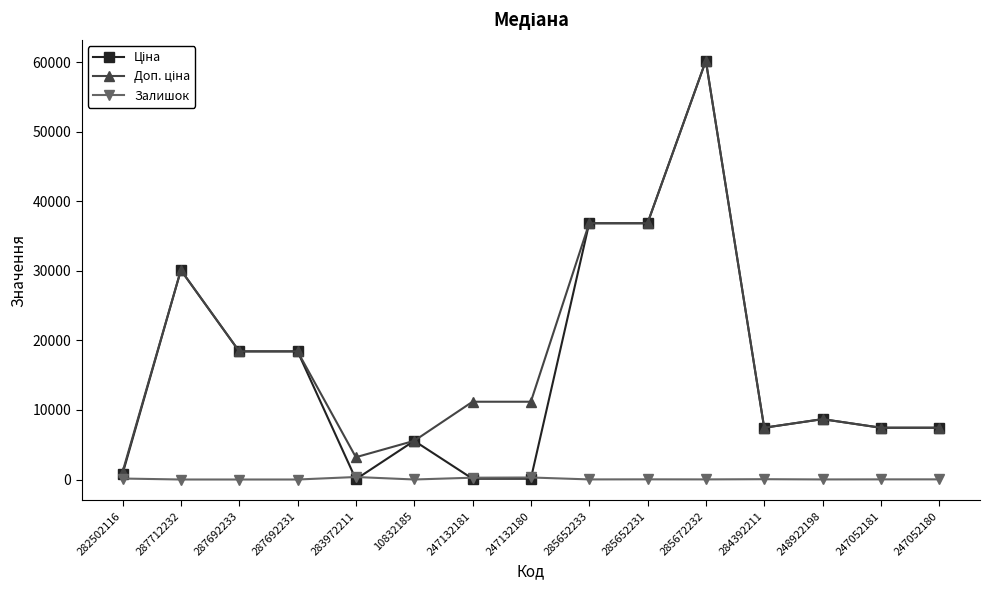

What is the total value across all series at 287712232?

60205.6